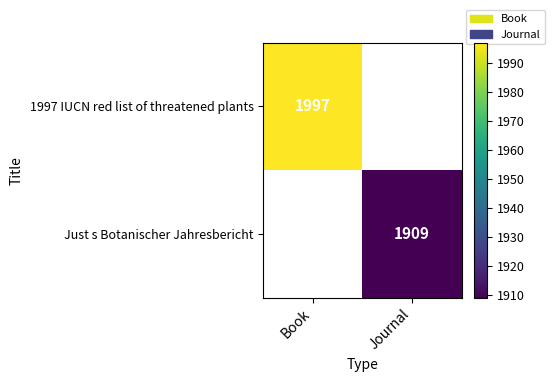

At how many categories does at least one series exceed 1916?

1